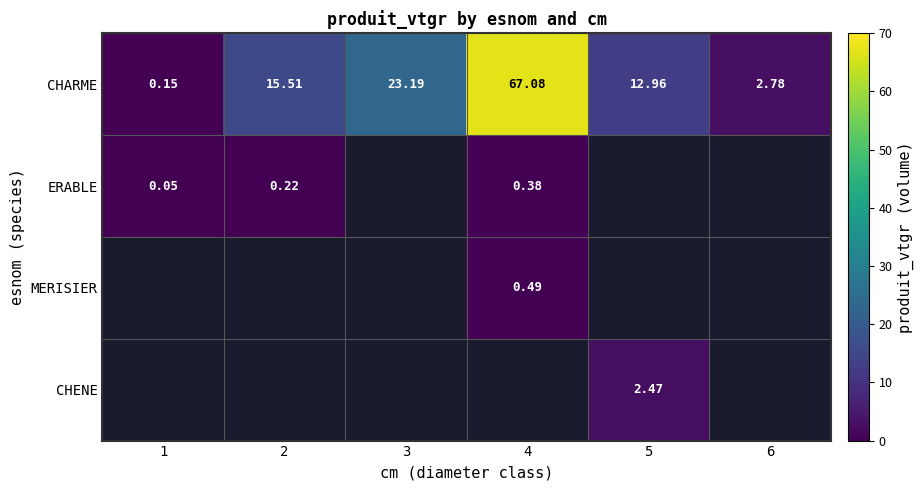

What is the minimum value shown in the chart?

0.1